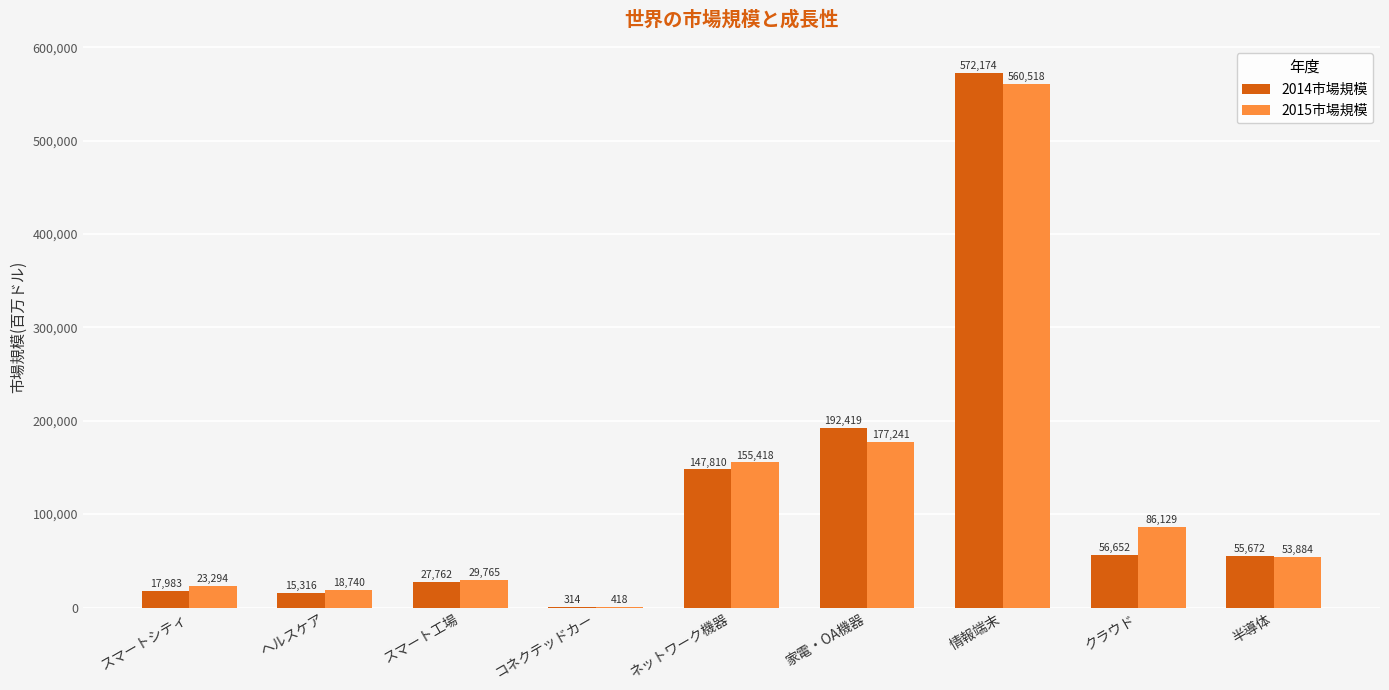

How many categories are shown in the chart?

9